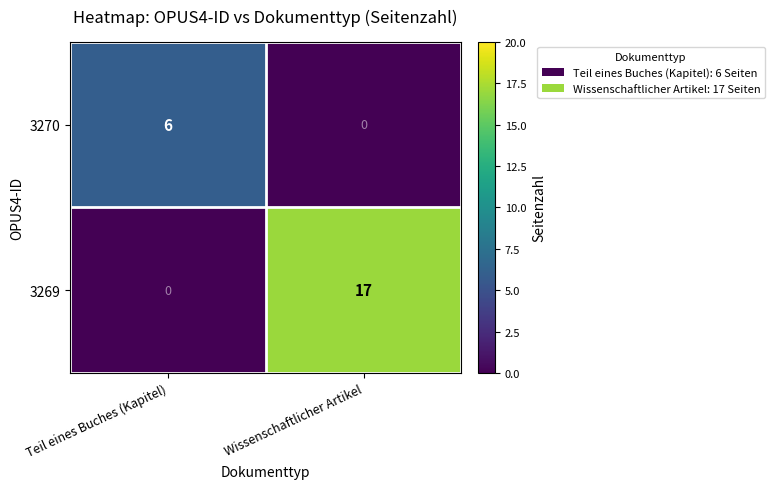

At which label does 3269 reach its peak?

Wissenschaftlicher Artikel